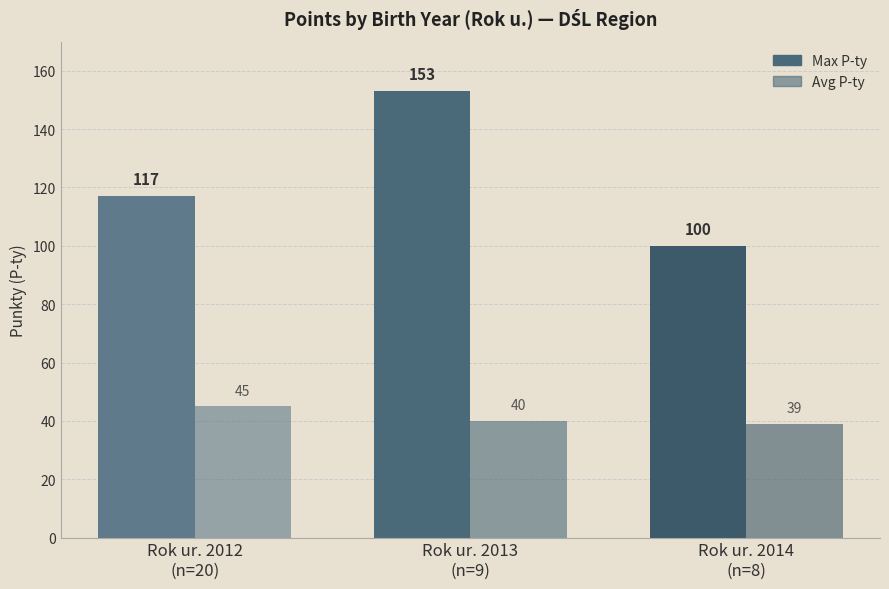

What is the average value of the Max P-ty series?

123